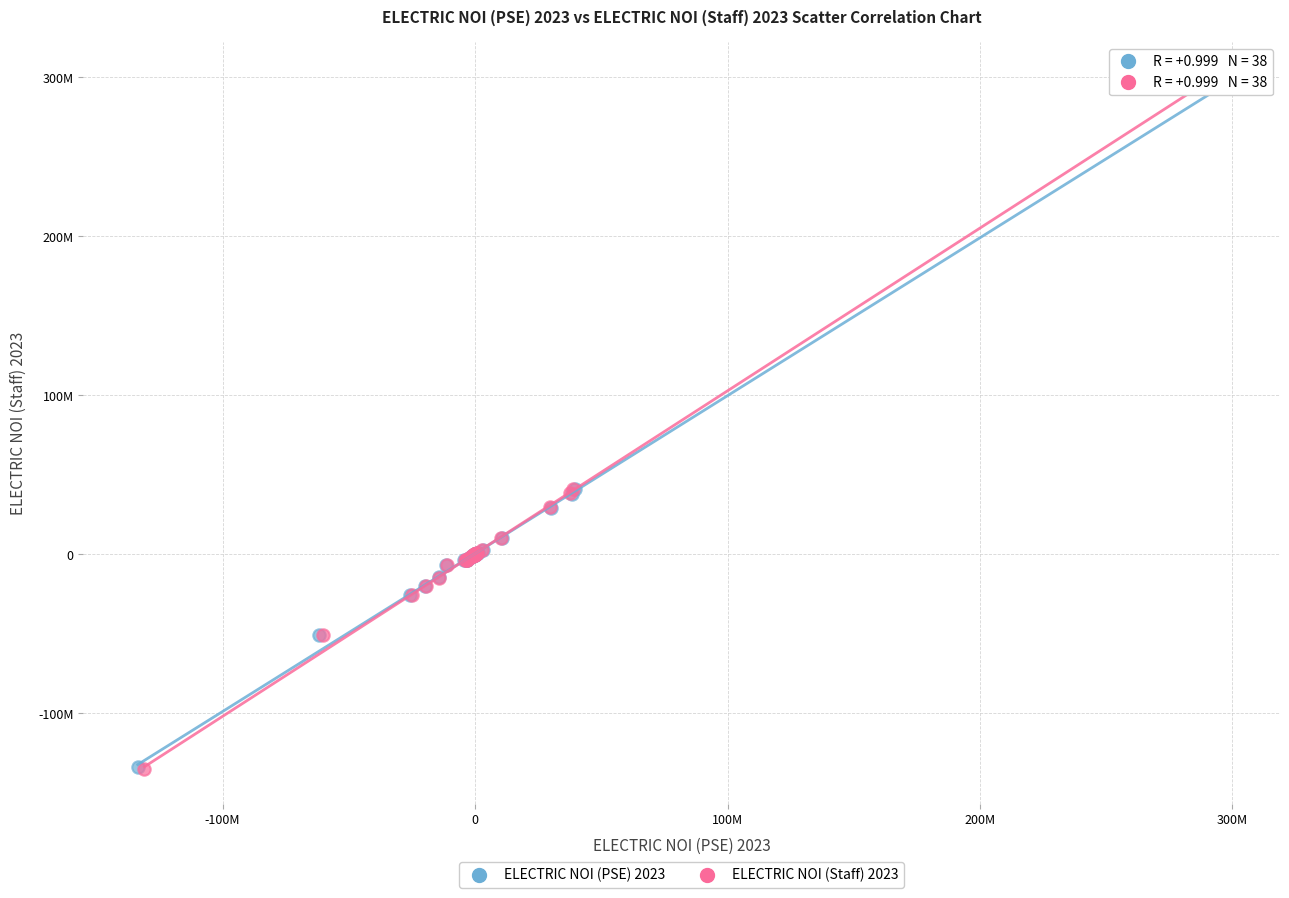

What are all the series names shown in the legend?

ELECTRIC NOI (PSE) 2023, ELECTRIC NOI (Staff) 2023